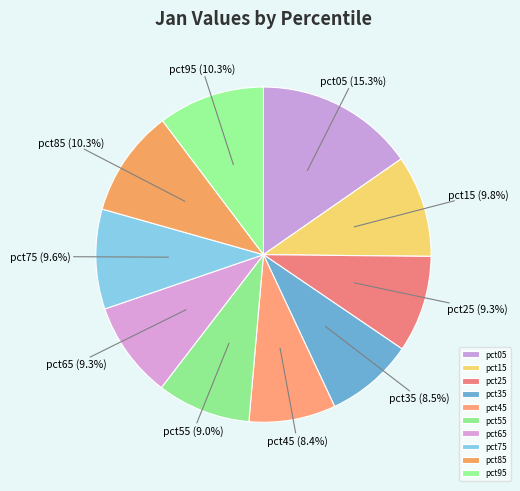

Combined, do pct95 and pct45 account for over 50%?

No